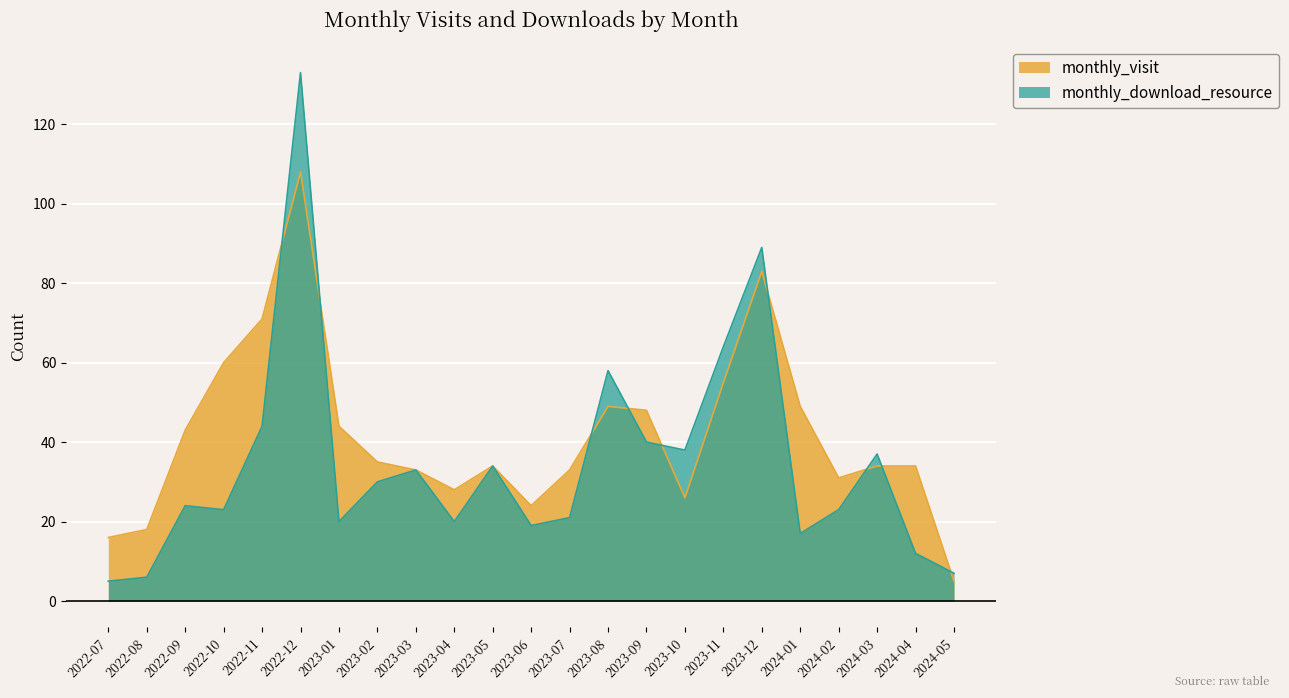

How many series are shown in this chart?

2